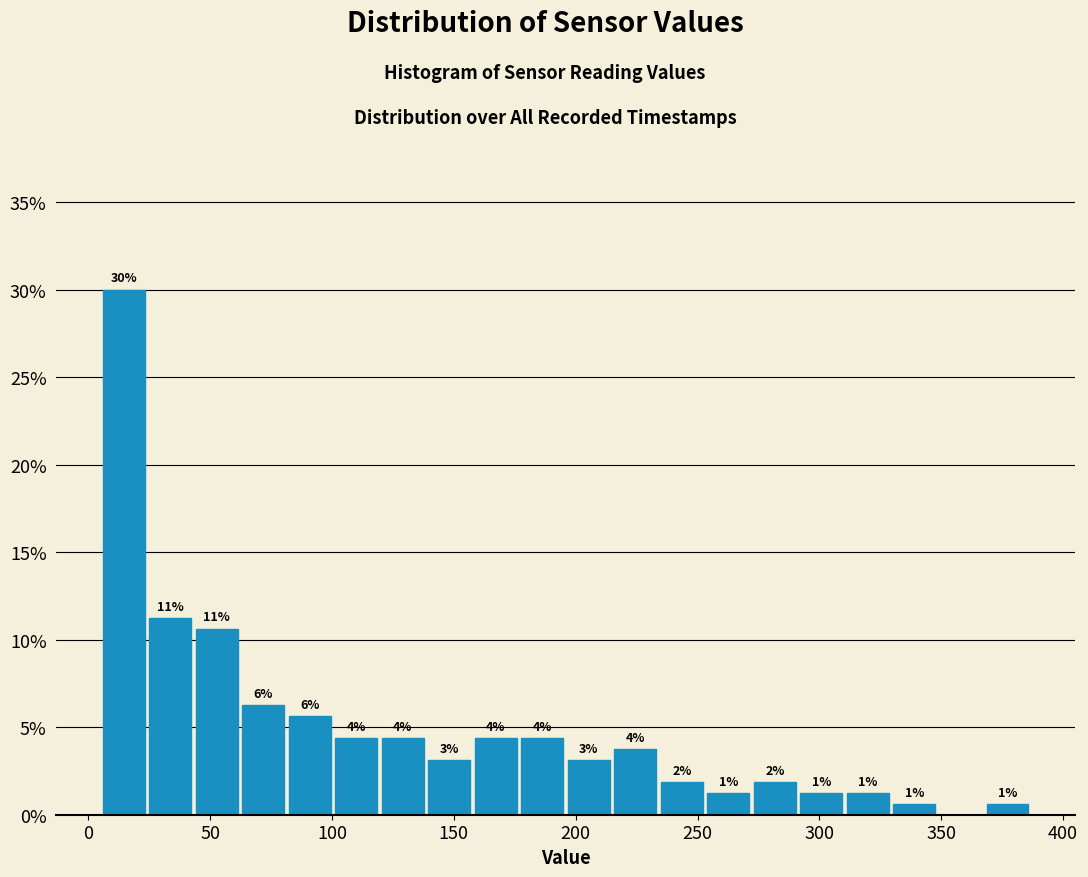

Read against the x-axis, roughly where is the centre of the tallest bar?

15